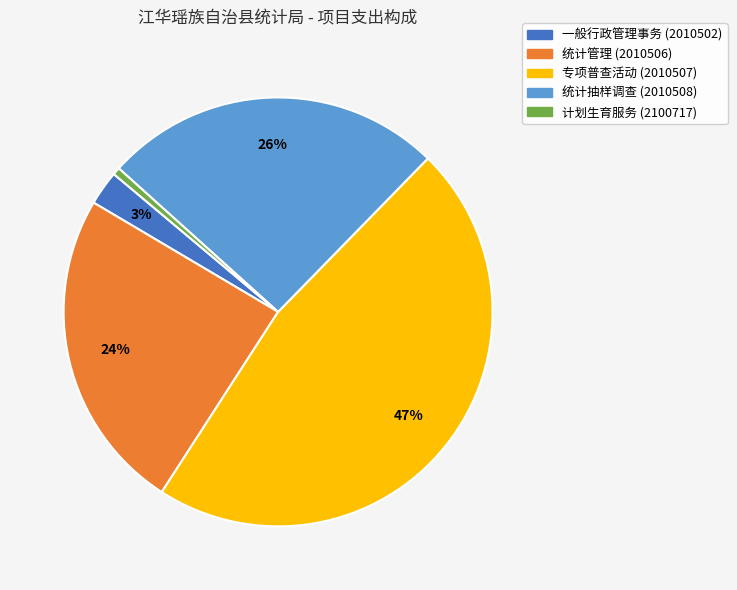

Combined, do 专项普查活动 (2010507) and 一般行政管理事务 (2010502) account for over 50%?

No